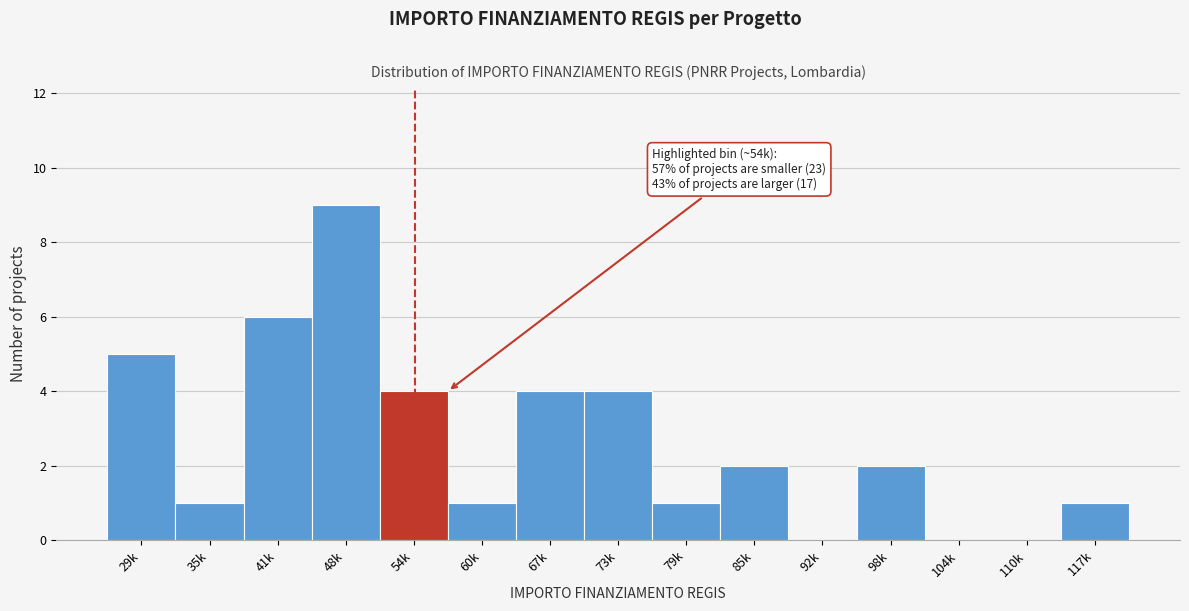

Reading left to right, extract all data points from this chart.

29k=5	35k=1	41k=6	48k=9	54k=4	60k=1	67k=4	73k=4	79k=1	85k=2	92k=0	98k=2	104k=0	110k=0	117k=1